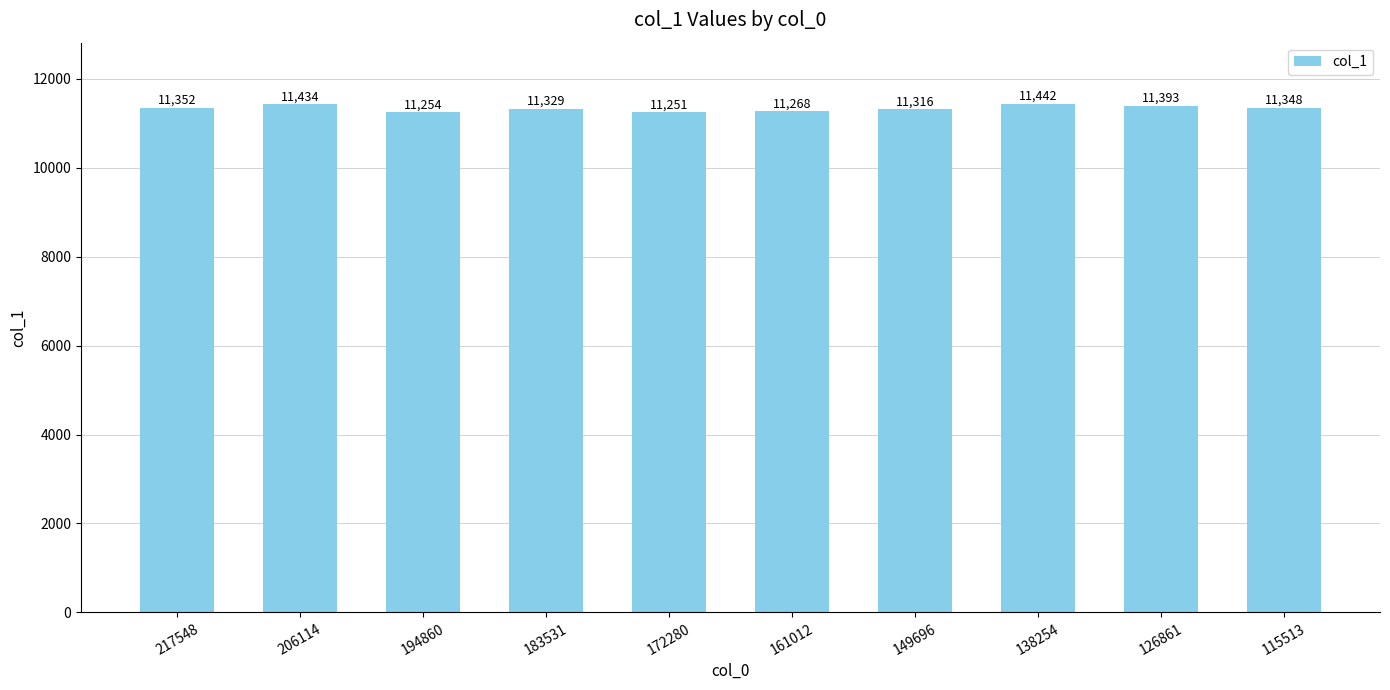

Where is the data nearest to the value 11346?

115513